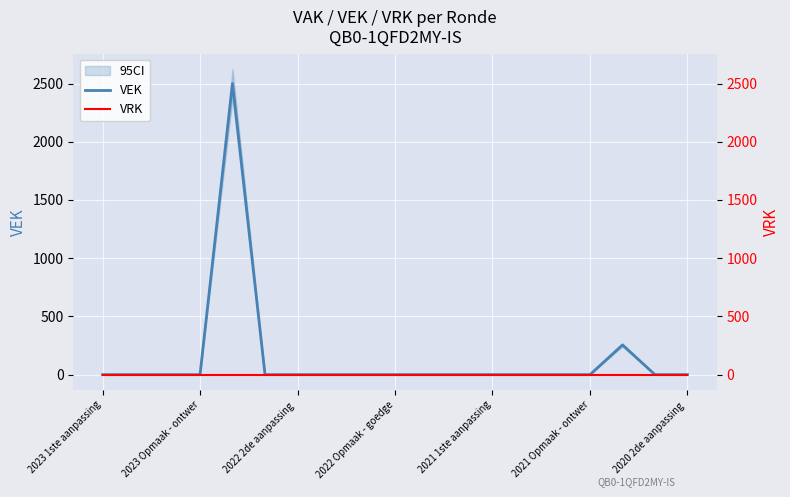

The value of VRK at 7 is 0. True or false?

True